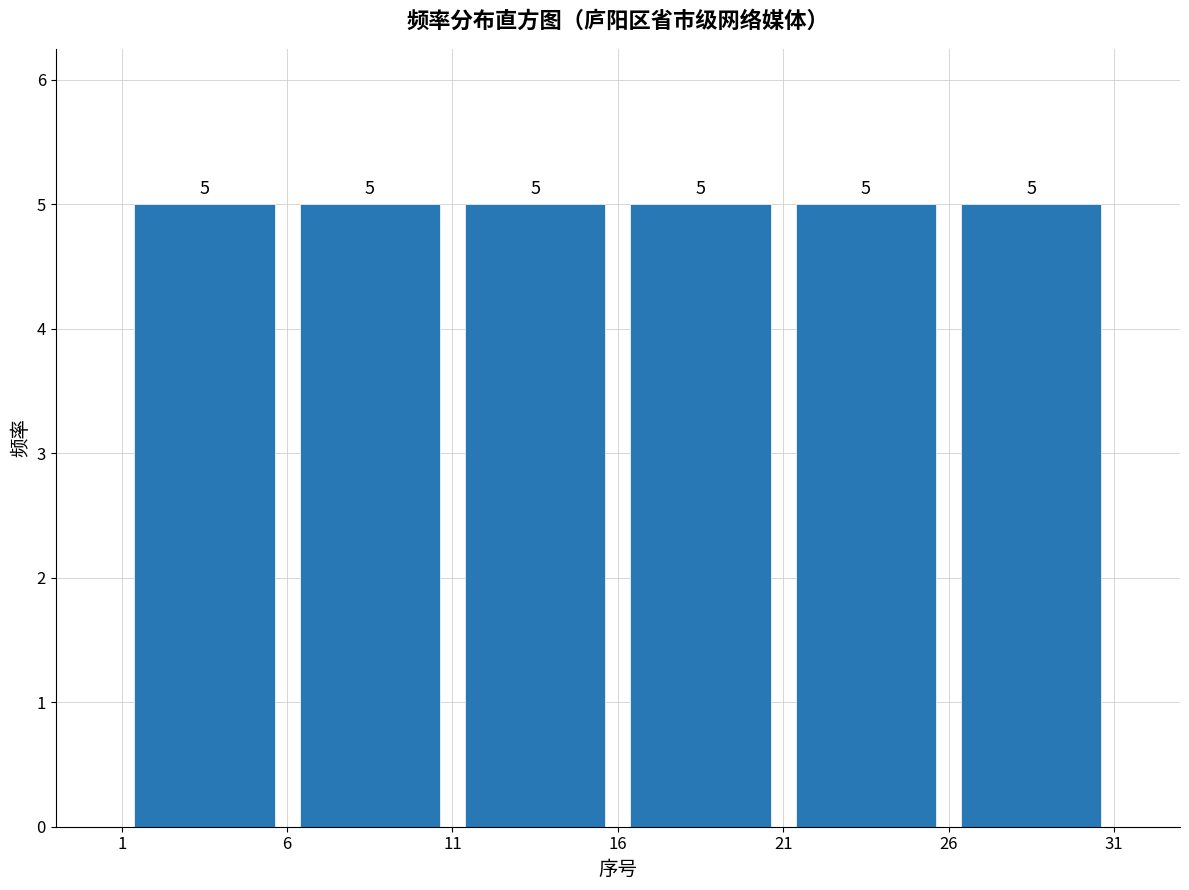

How tall is the bar that spans 1 to 6 on the x-axis?

5